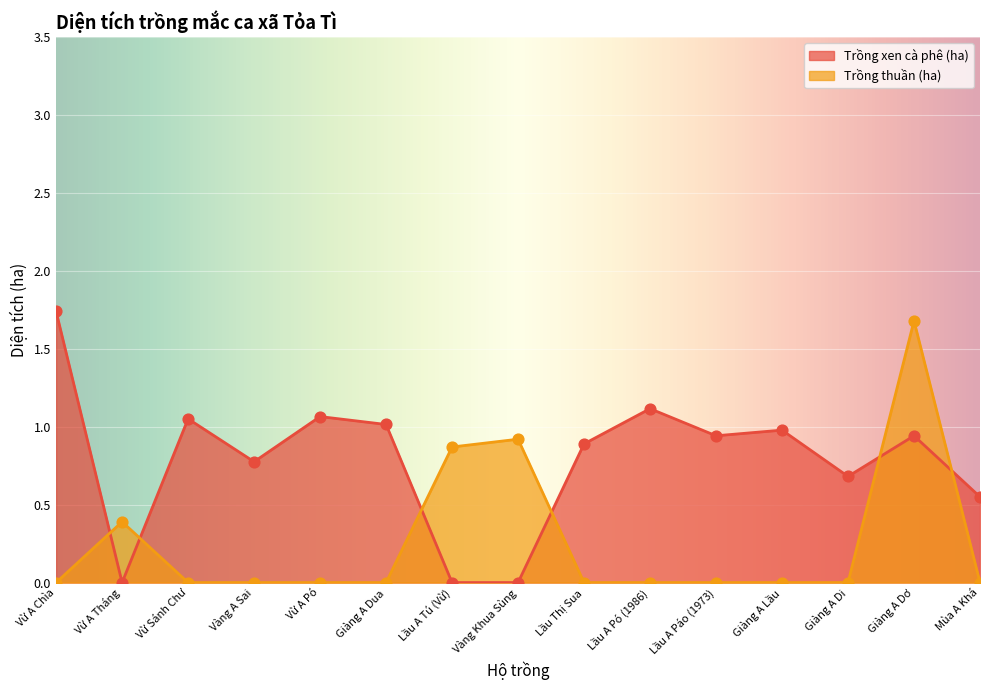

What are all the series names shown in the legend?

Trồng xen cà phê (ha), Trồng thuần (ha)